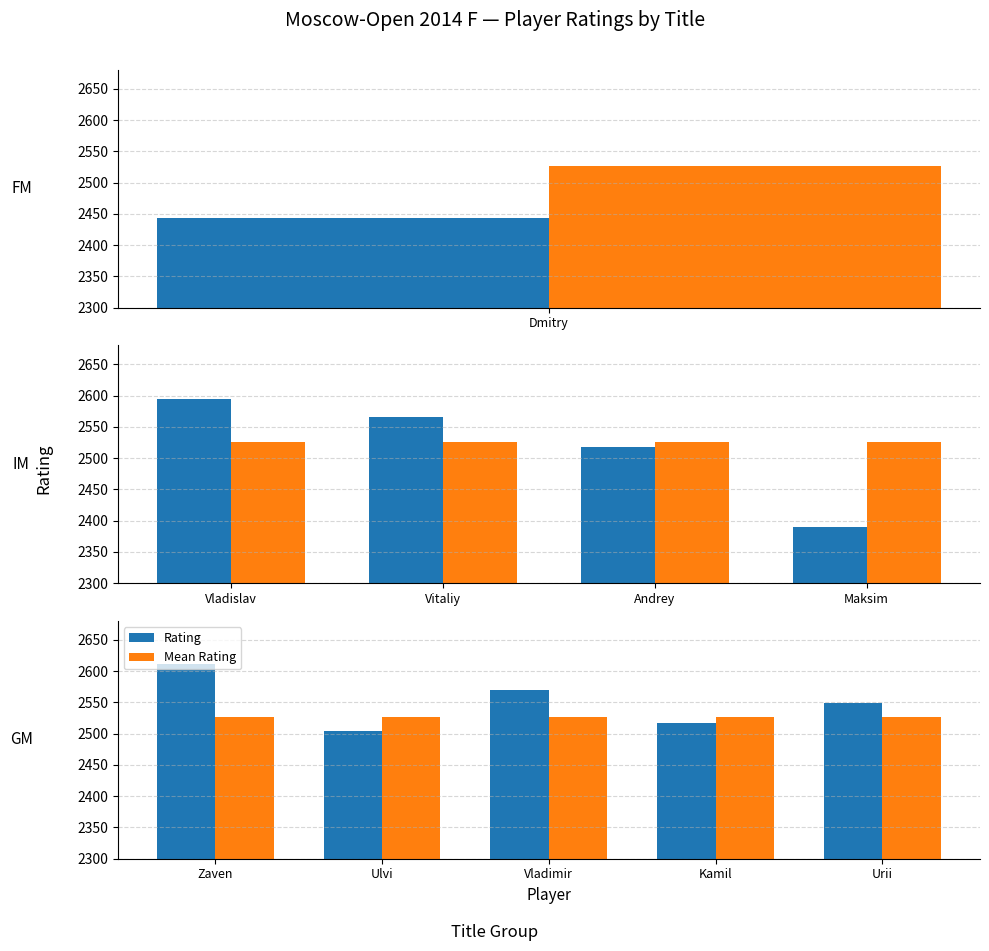

What is the average value of the Mean Rating series?

2526.1